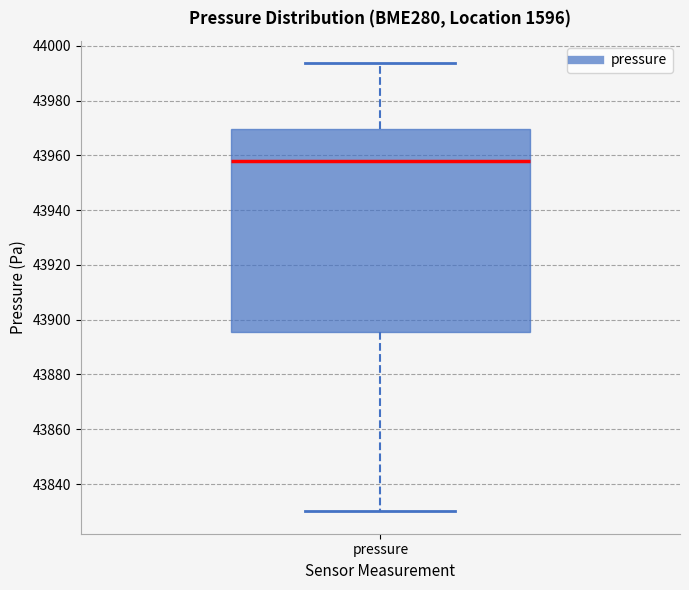

Read this box plot against the y-axis: the position of the median line, the range covered by the box, and the ends of both whiskers. The values are not printed on the chart, so give them approximately, as read against the axis.

median 43958, box 43896 to 43970, whiskers 43830 to 43994